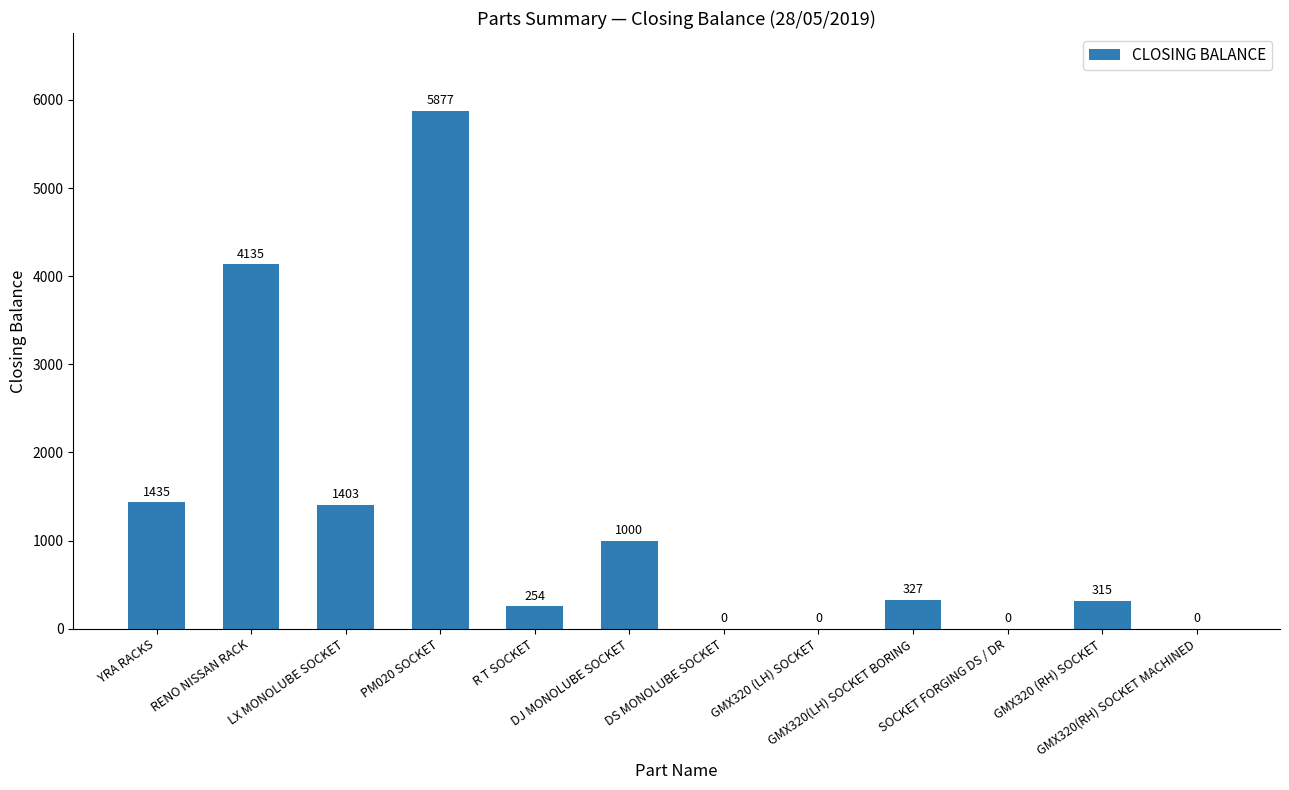

What is the ratio of the value at GMX320(LH) SOCKET BORING to the value at YRA RACKS?

0.2